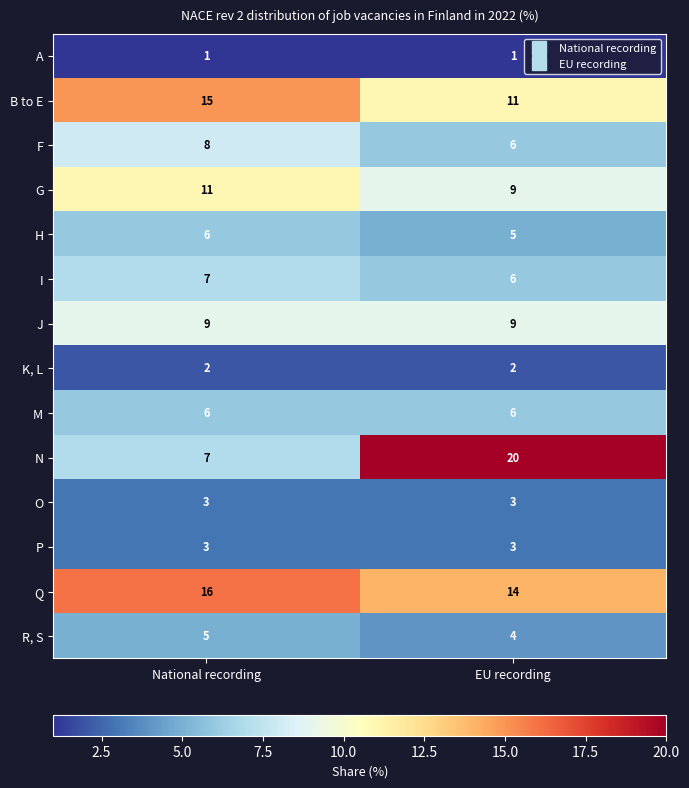

The value of K, L at EU recording is 2. True or false?

True